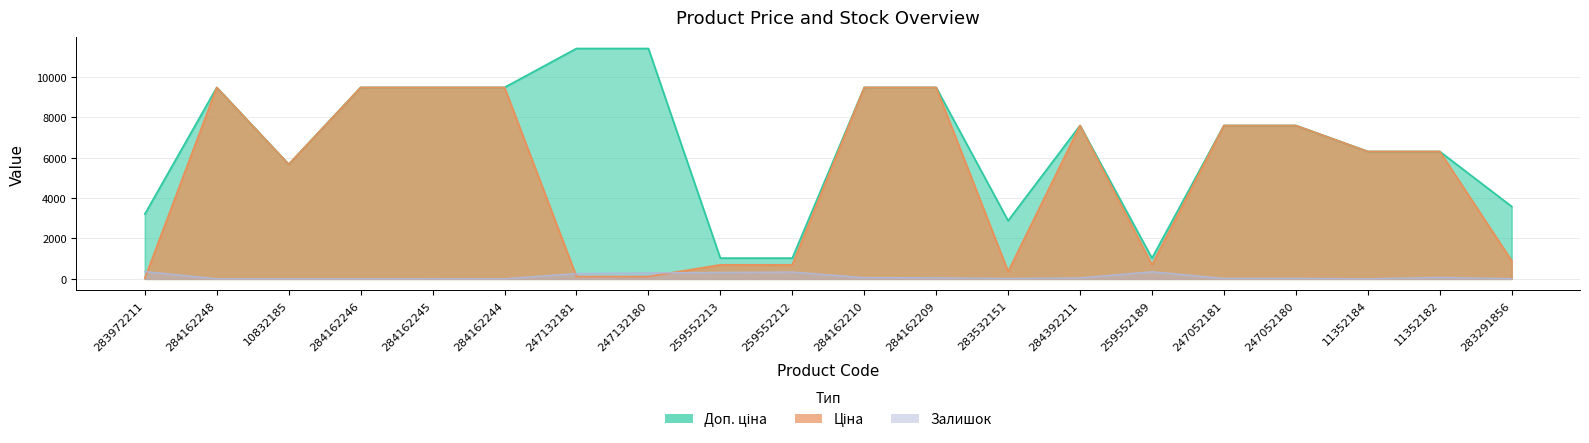

Count the number of data series in this chart.

3